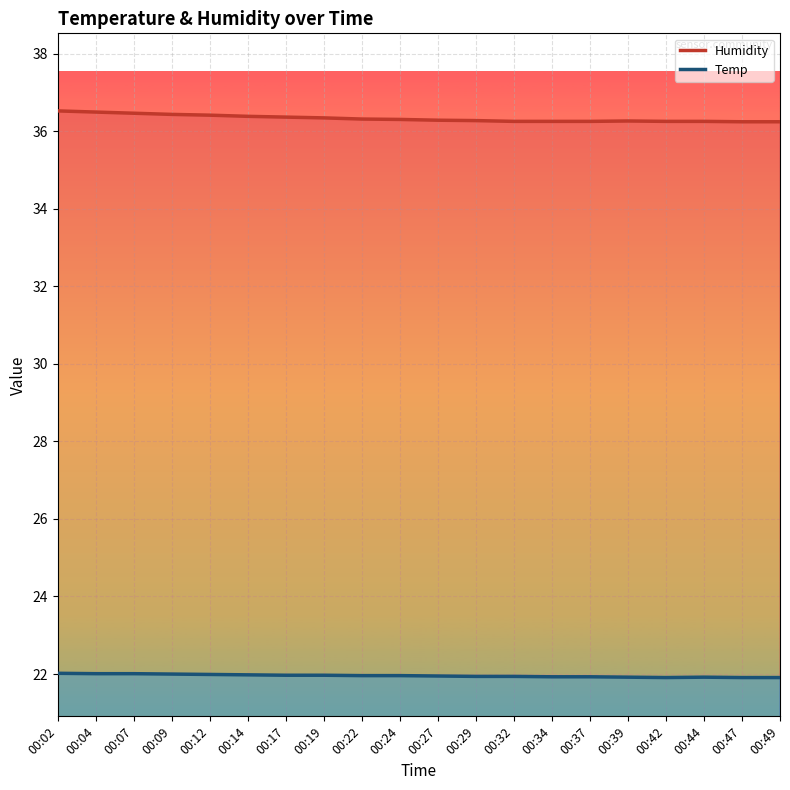

Count the number of data series in this chart.

2